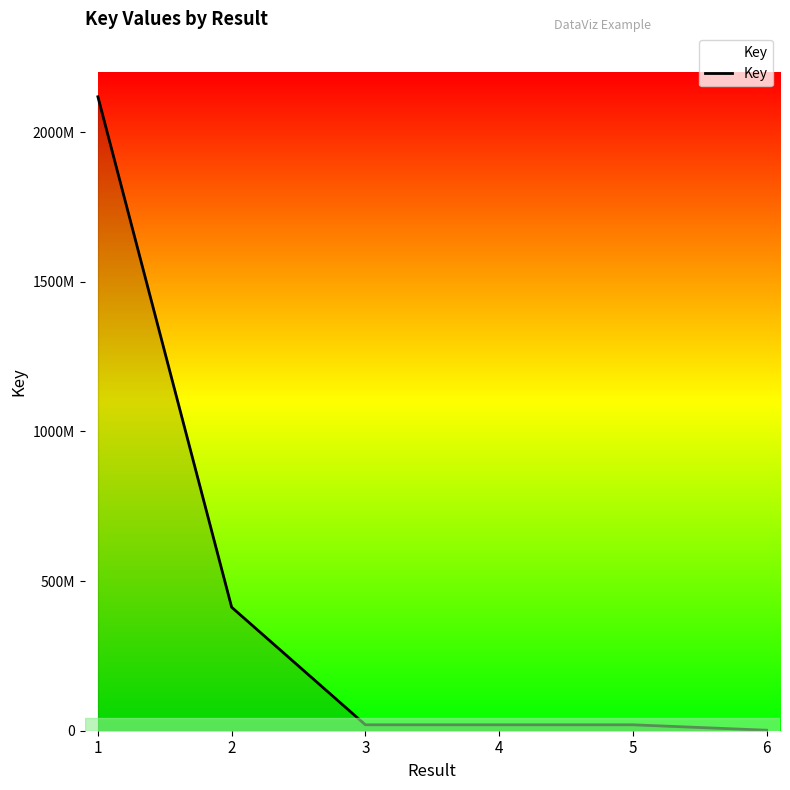

Is this an area chart (filled region under the line)?

Yes